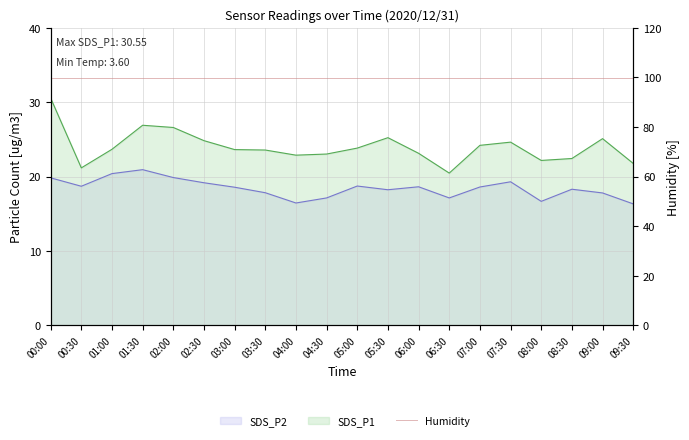

What is the sum of all SDS_P1 values?

479.8